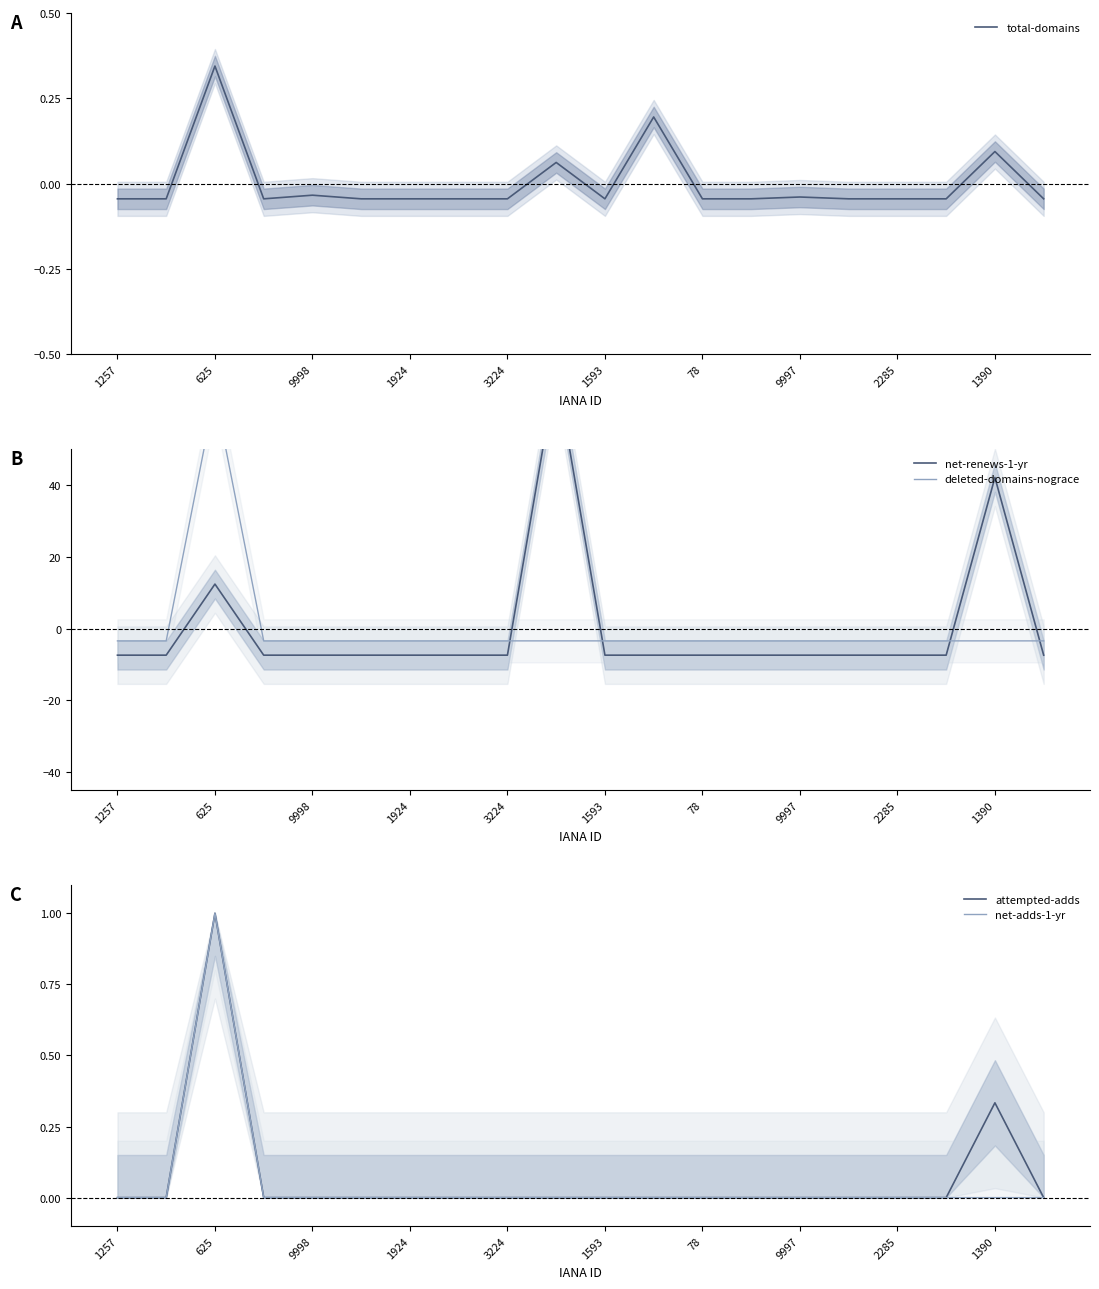

Does the chart display data point markers on the line(s)?

No